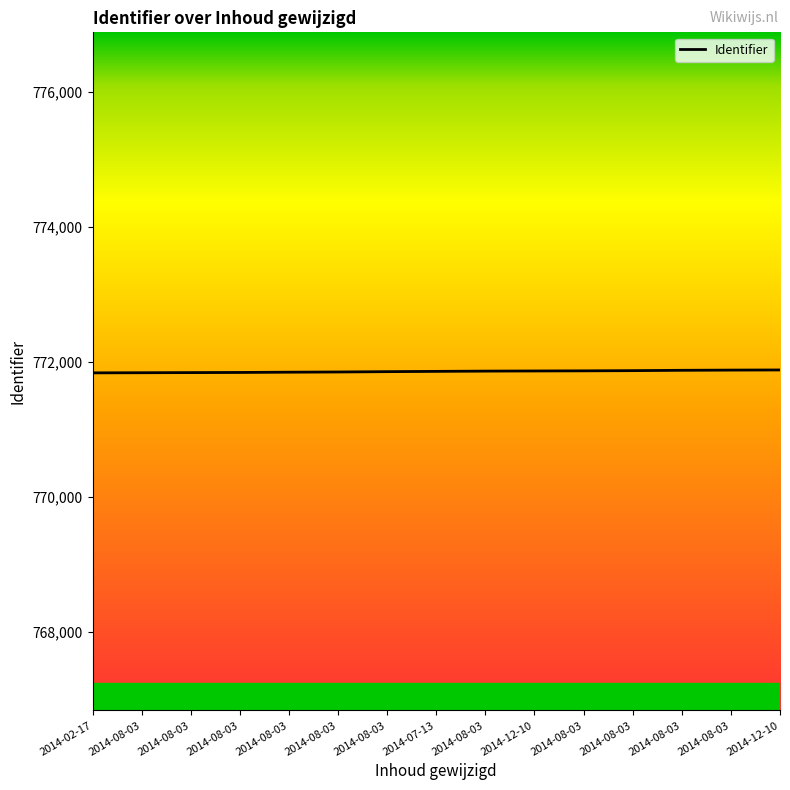

Between 2014-08-03 and 2014-08-03, which is larger?

2014-08-03